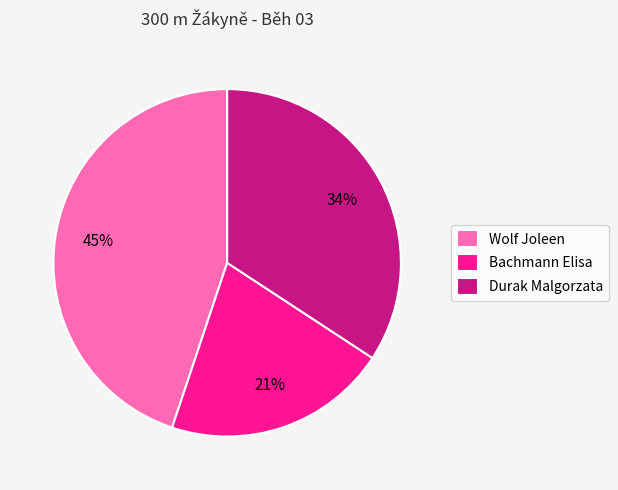

How many segments does this pie chart have?

3